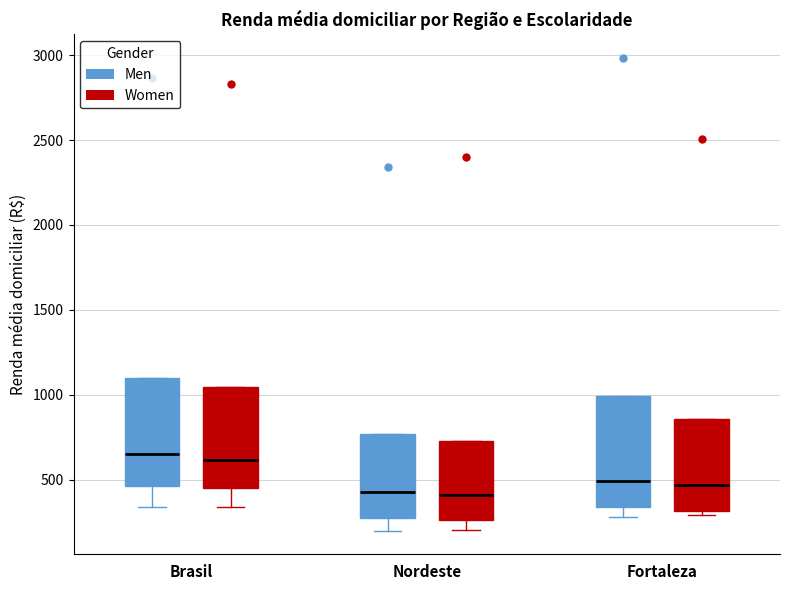

Reading left to right, read every box against the y-axis: the position of its median line, the range the box covers, and the ends of its whiskers. The values are not printed on the chart, so give them approximately, as read against the axis.

Brasil (Men): median 650, box 450 to 1100, whiskers 350 to 1100
Brasil (Women): median 600, box 450 to 1050, whiskers 350 to 1050
Nordeste (Men): median 450, box 250 to 750, whiskers 200 to 750
Nordeste (Women): median 400, box 250 to 750, whiskers 200 to 750
Fortaleza (Men): median 500, box 350 to 1000, whiskers 300 to 1000
Fortaleza (Women): median 450, box 300 to 850, whiskers 300 (just below the box's lower edge) to 850